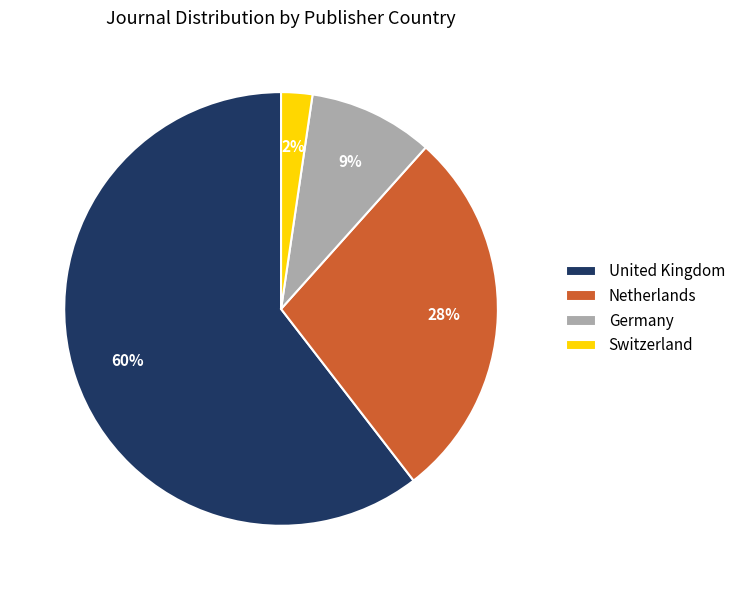

What is the majority slice?

United Kingdom